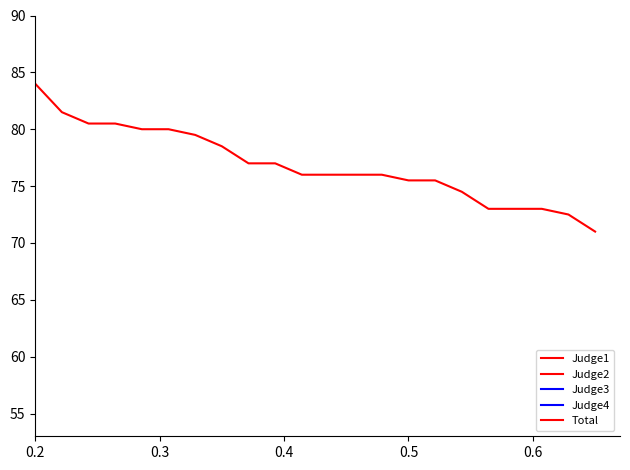

Which series has the largest range (max minus min)?

Judge1